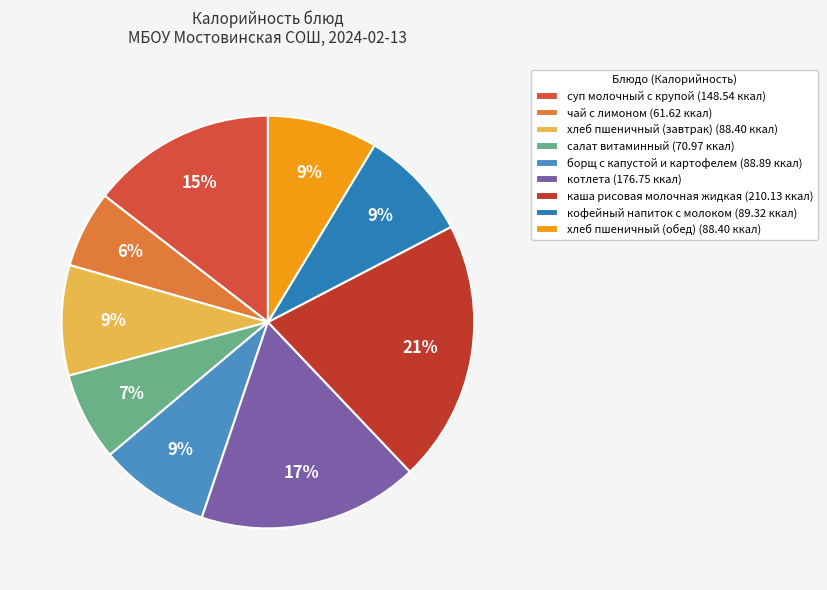

How much of the chart is everything except борщ с капустой и картофелем?

91.3%